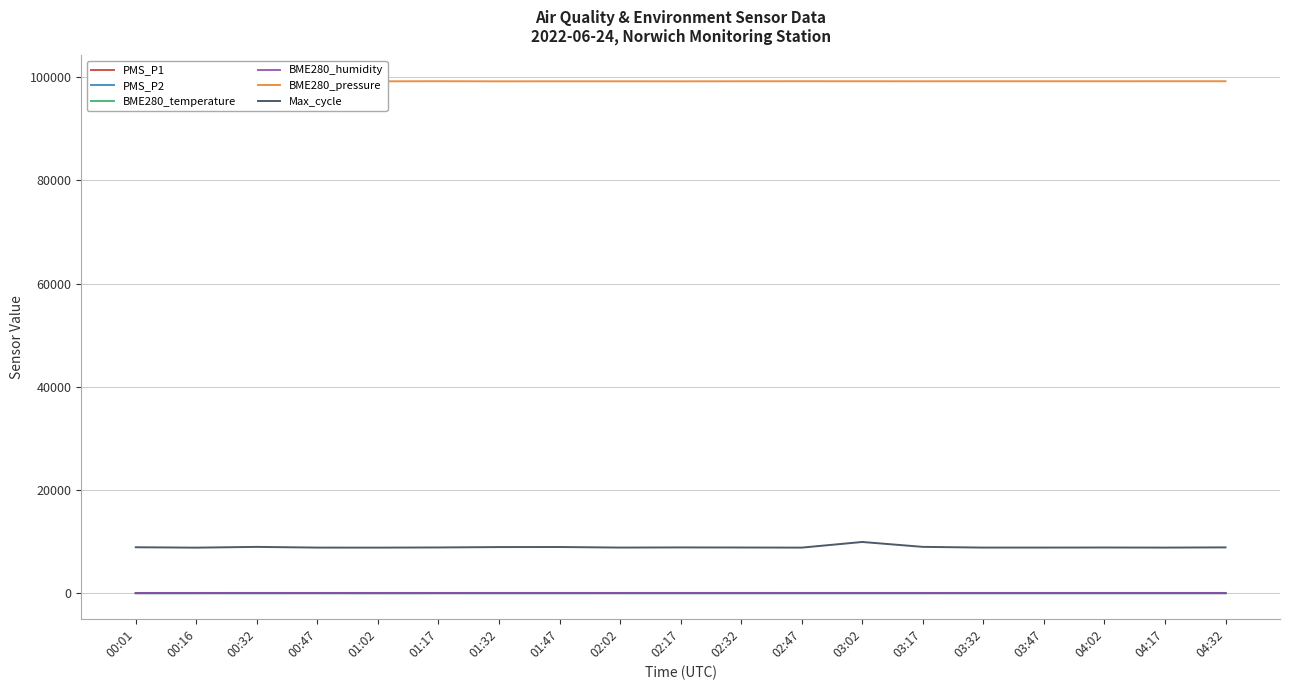

Does the chart display data point markers on the line(s)?

No